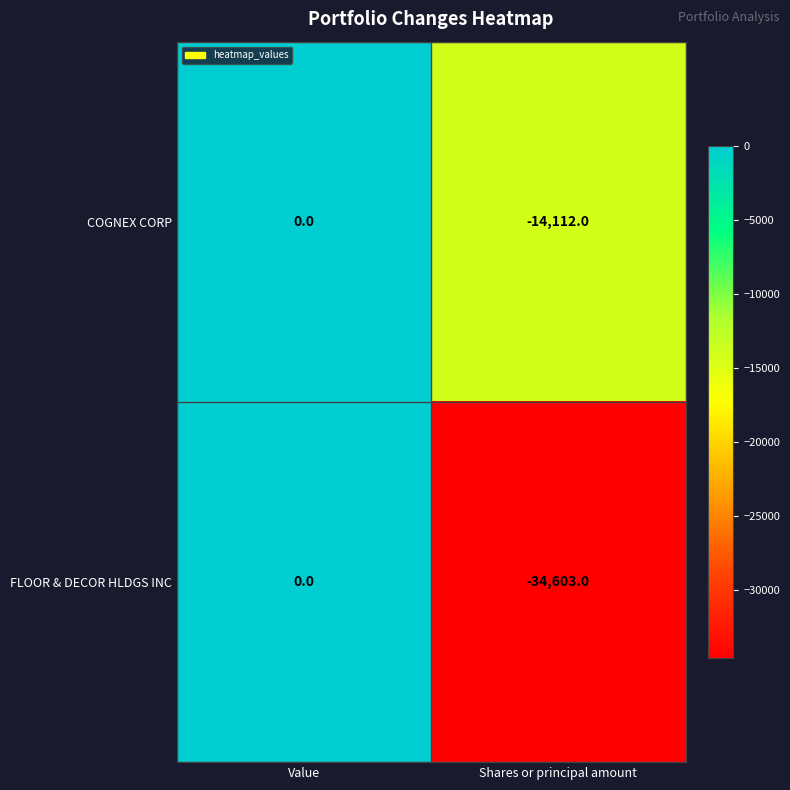

Count the number of categories in the chart.

2